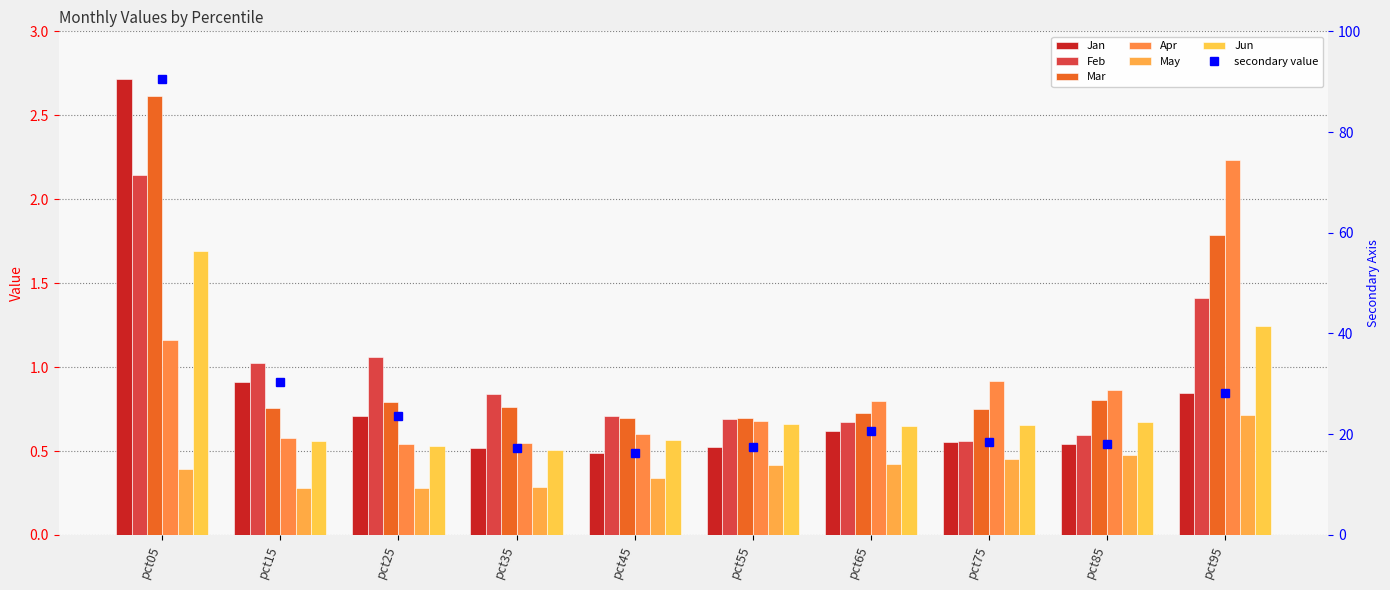

Which has a higher value, pct65 or pct45?

pct65